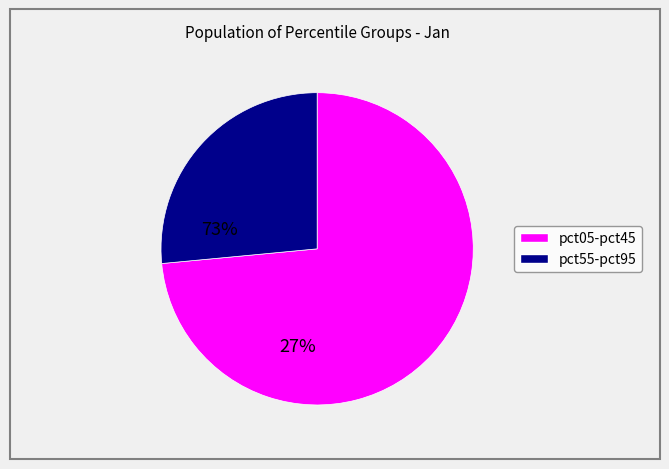

Does any single category account for the majority?

Yes